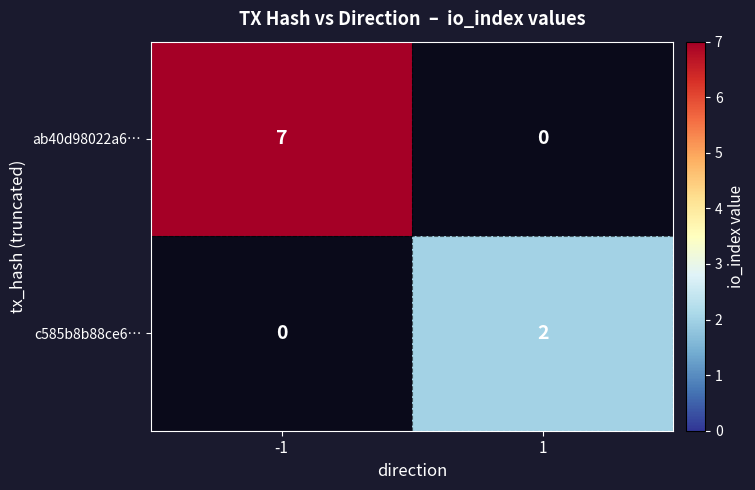

What is the greatest value displayed?

7.0